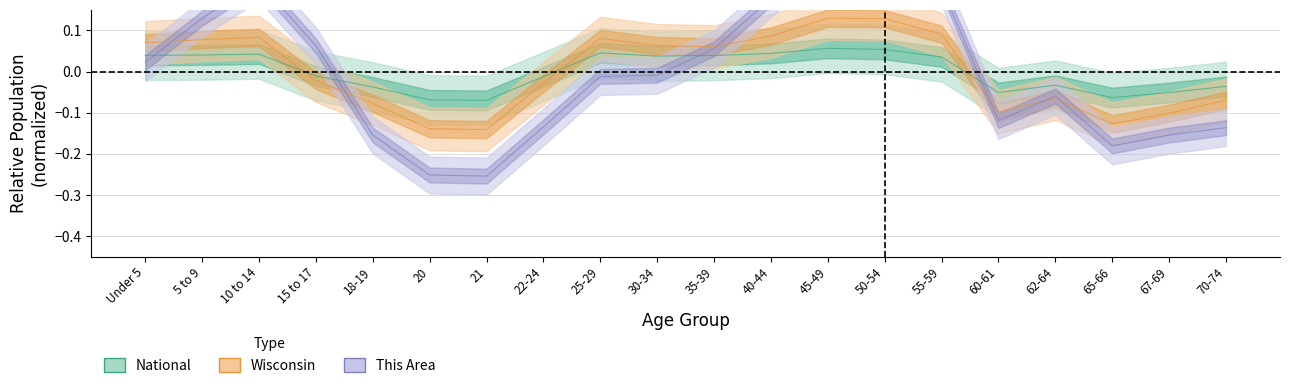

What value does the This Area series have at 22-24?

-0.1